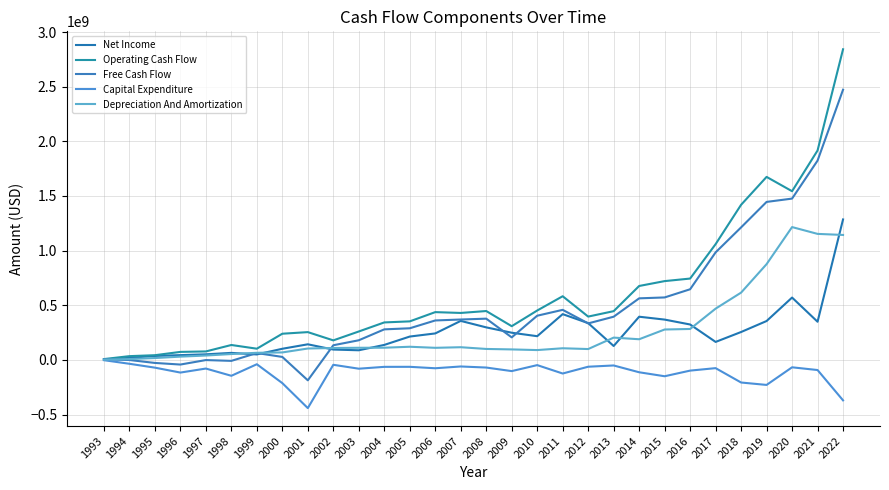

Which series has the largest total across all categories?

Operating Cash Flow